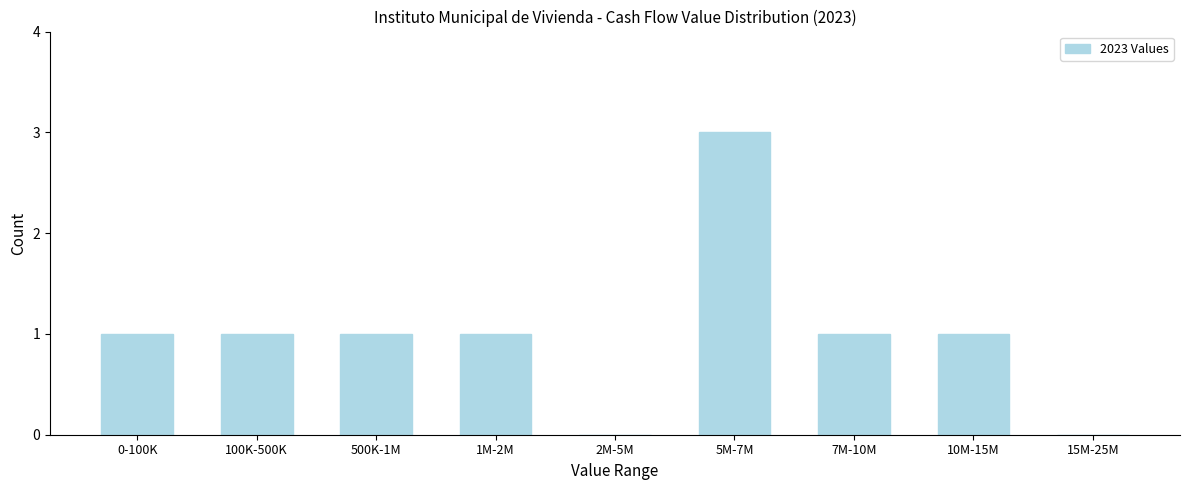

Reading left to right, what are all the values shown in this chart?

0-100K=1	100K-500K=1	500K-1M=1	1M-2M=1	2M-5M=0	5M-7M=3	7M-10M=1	10M-15M=1	15M-25M=0